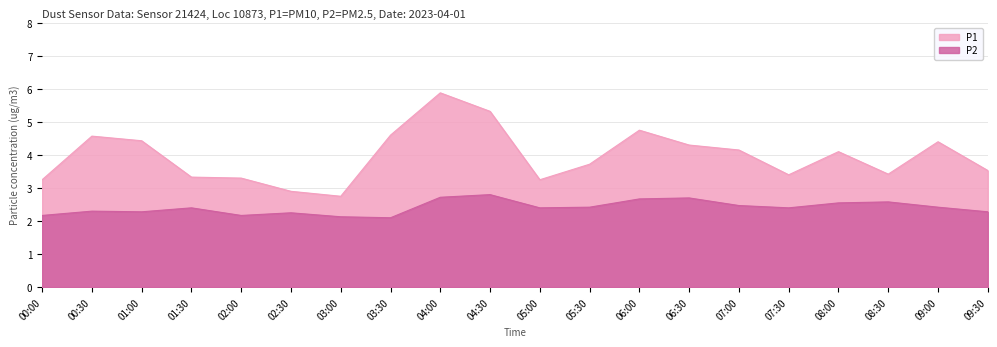

The P1 series shows 3.7 at 05:30. True or false?

True